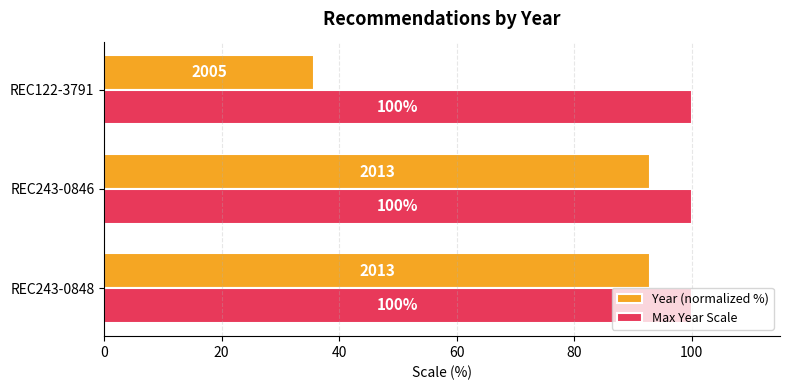

True or false: Max Year Scale has a value of 55.5 at REC122-3791.

False